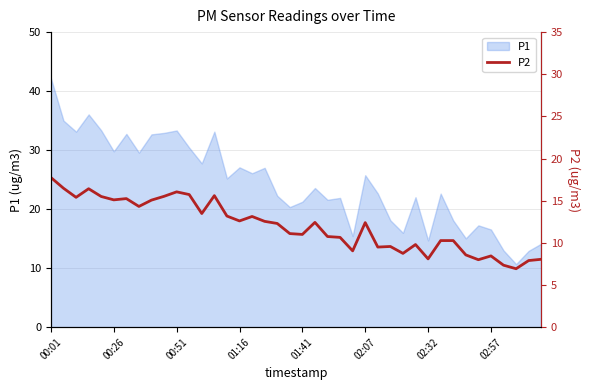

The P1 series shows 27.9 at 00:01. True or false?

False